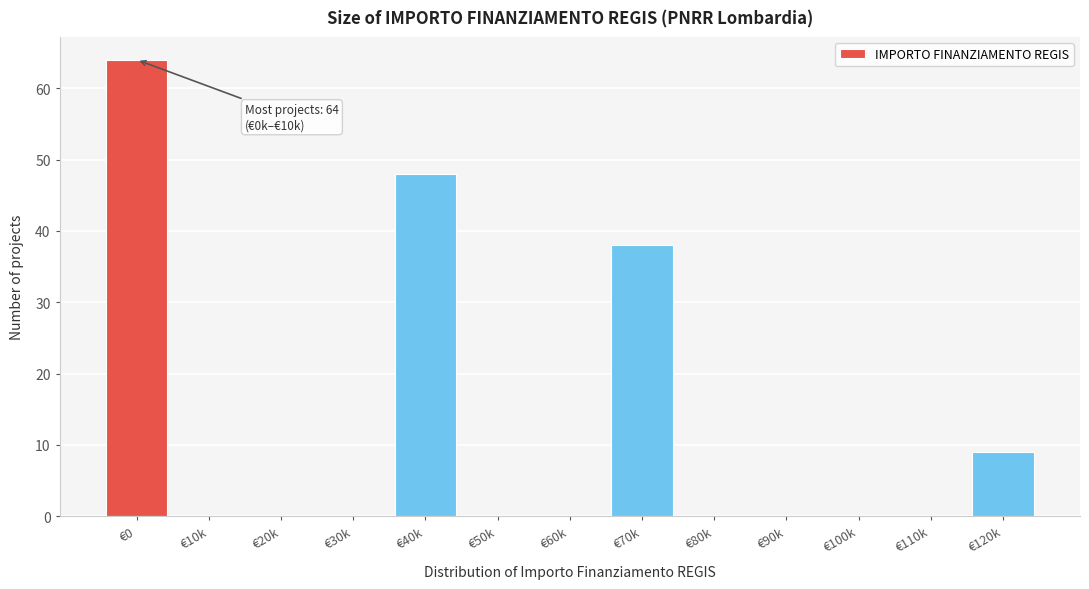

Reading left to right, transcribe all the data shown in this chart.

€0=64	€10k=0	€20k=0	€30k=0	€40k=48	€50k=0	€60k=0	€70k=38	€80k=0	€90k=0	€100k=0	€110k=0	€120k=9